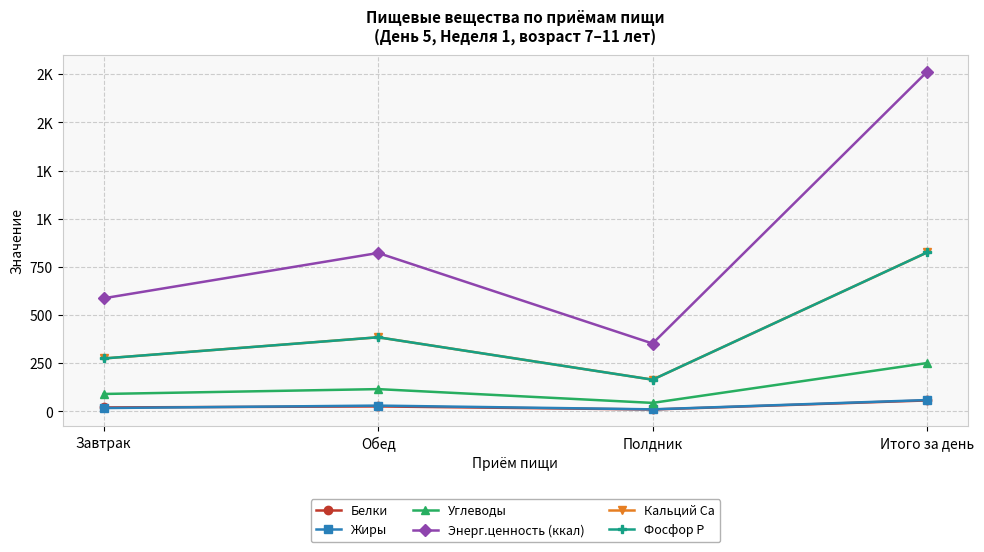

What is the value of the Жиры point at the 1st from the left?

17.8